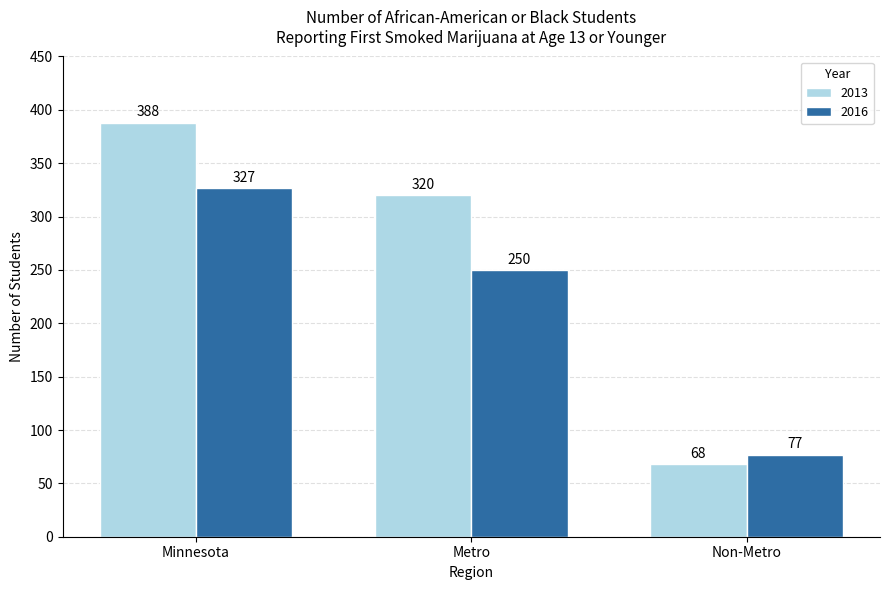

Is the value of 2013 at Minnesota greater than the value of 2016 at Non-Metro?

Yes